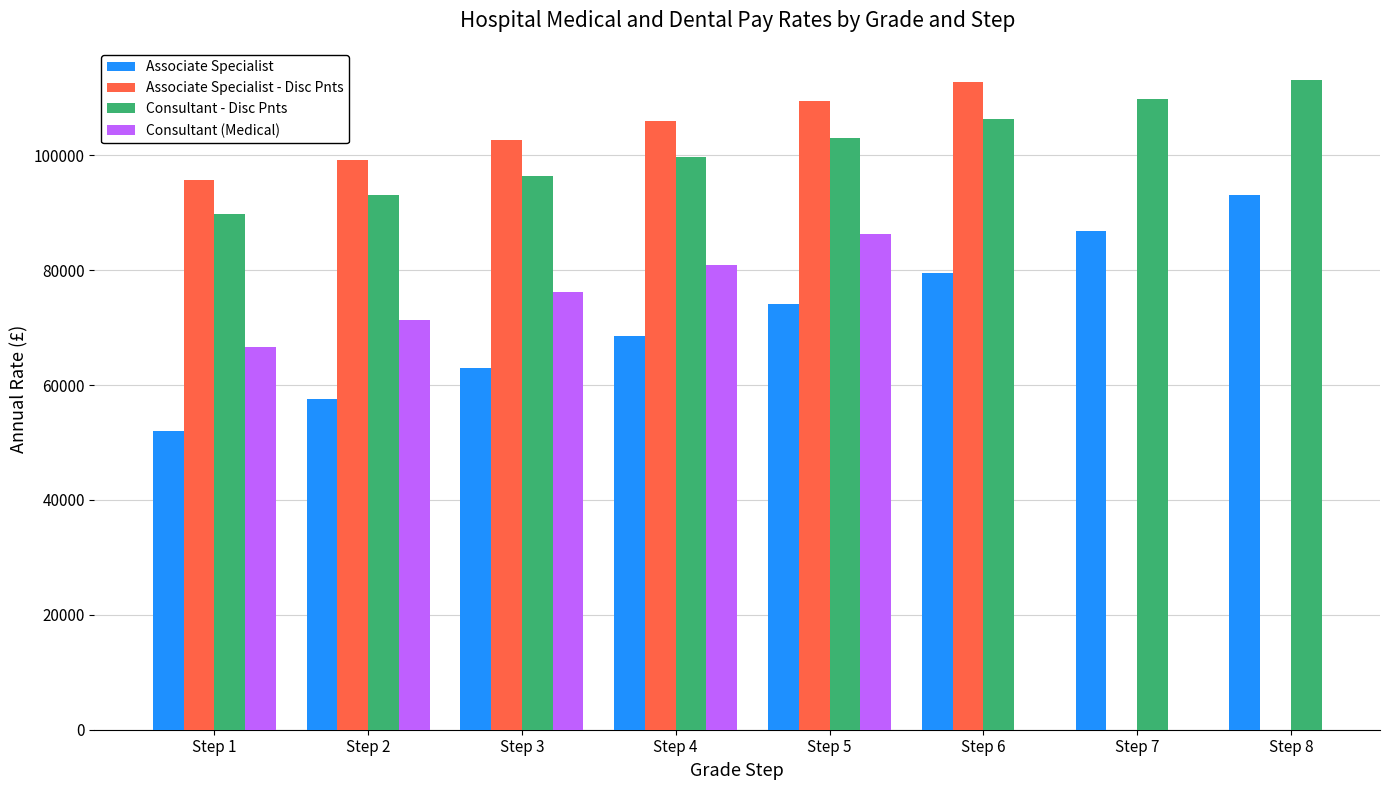

The value of Associate Specialist at Step 8 is 129965.8. True or false?

False